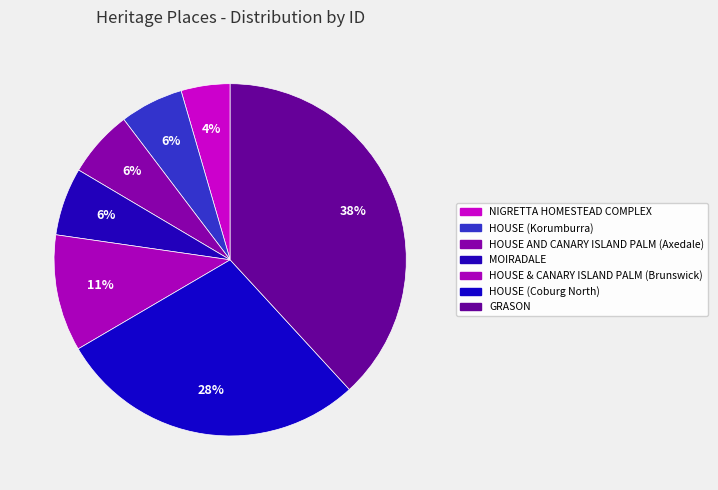

Does HOUSE (Coburg North) account for over 50% of the chart?

No